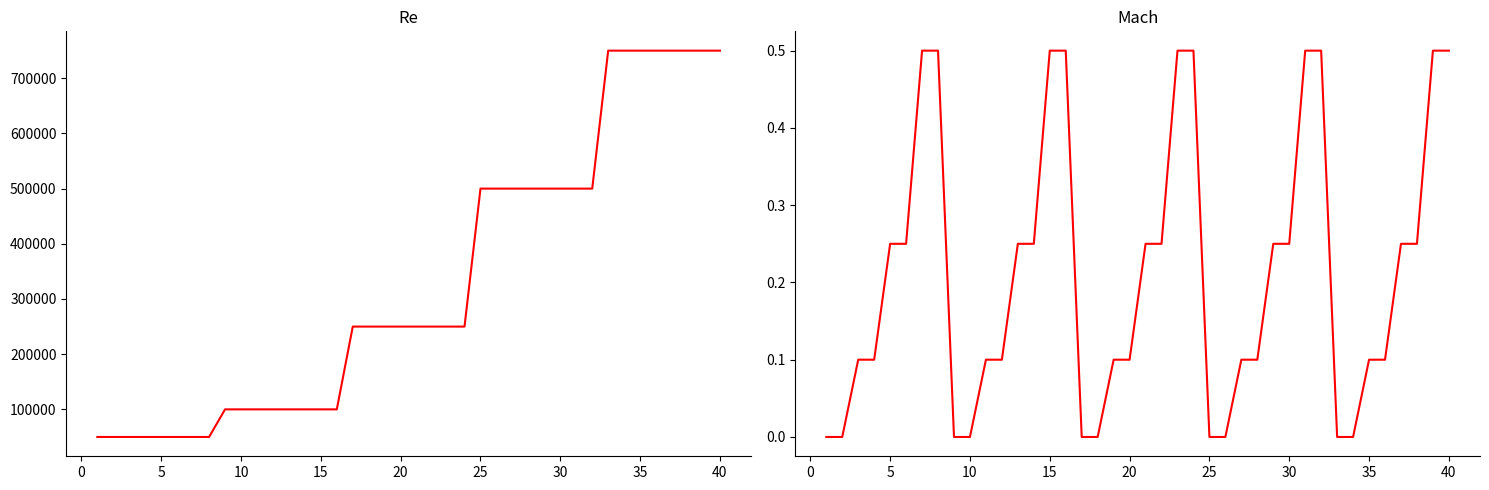

True or false: Mach and Re intersect in this chart.

False